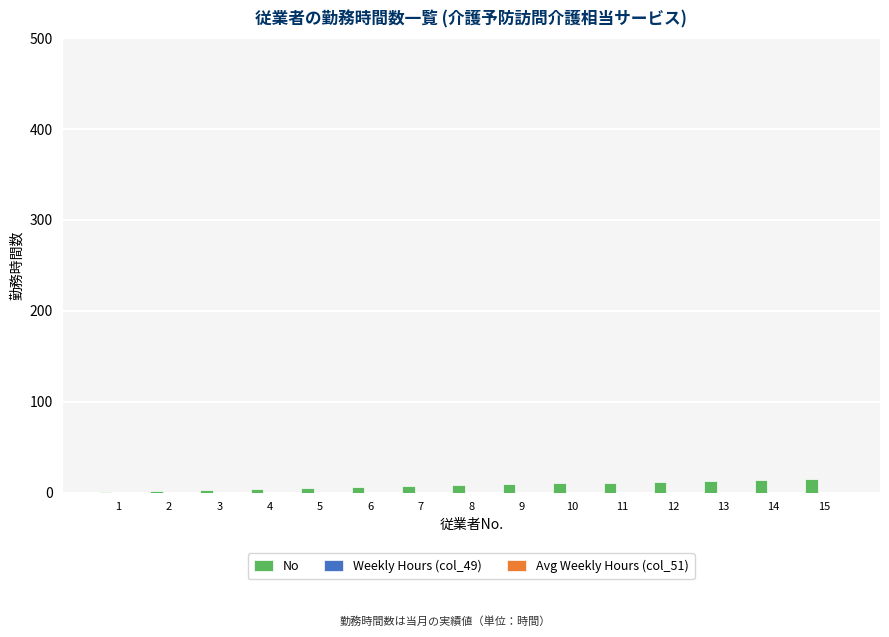

What is the sum of all values?

120